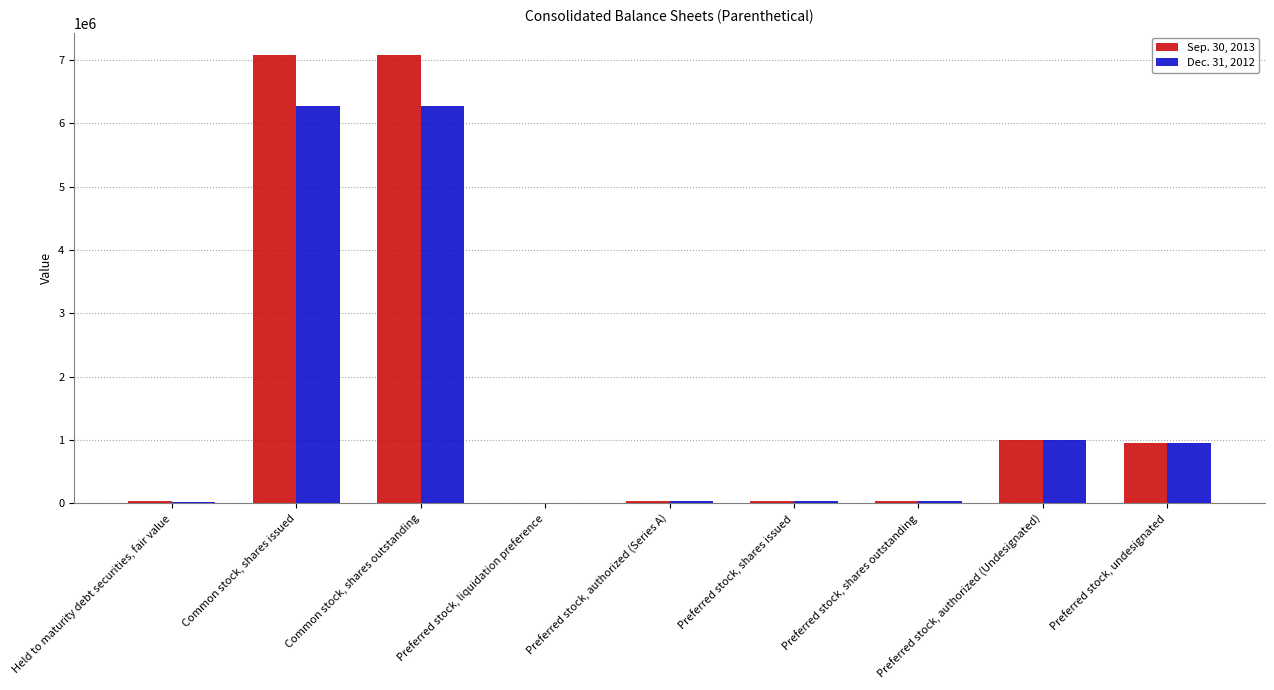

Is the value of Dec. 31, 2012 at Common stock, shares outstanding greater than the value of Sep. 30, 2013 at Common stock, shares outstanding?

No